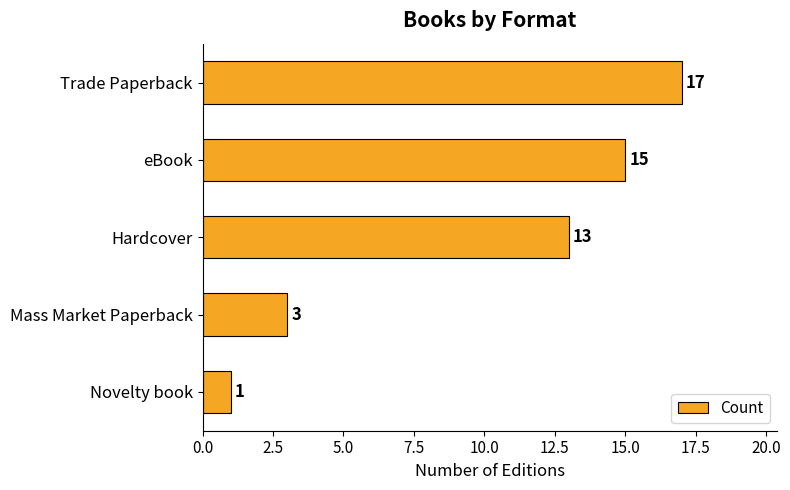

What is the sum of all values?

49